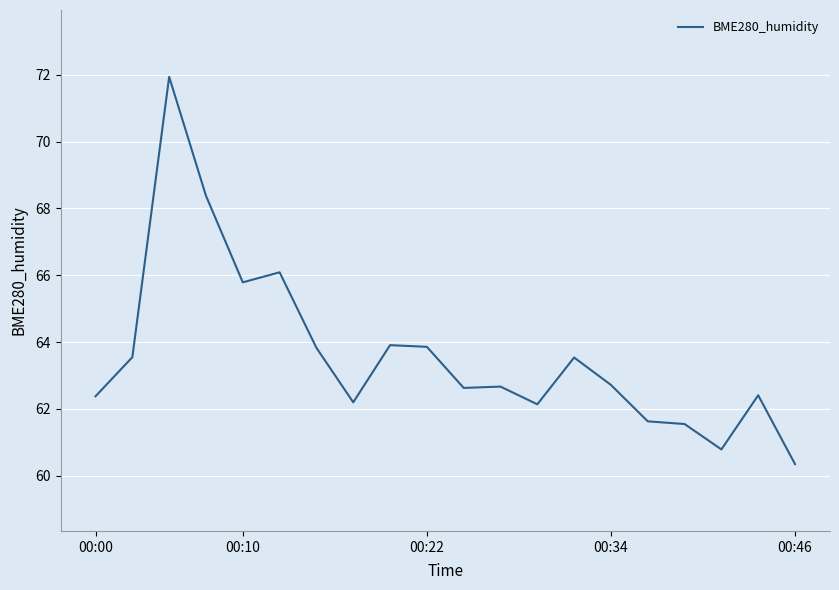

What is the smallest value displayed?

60.4